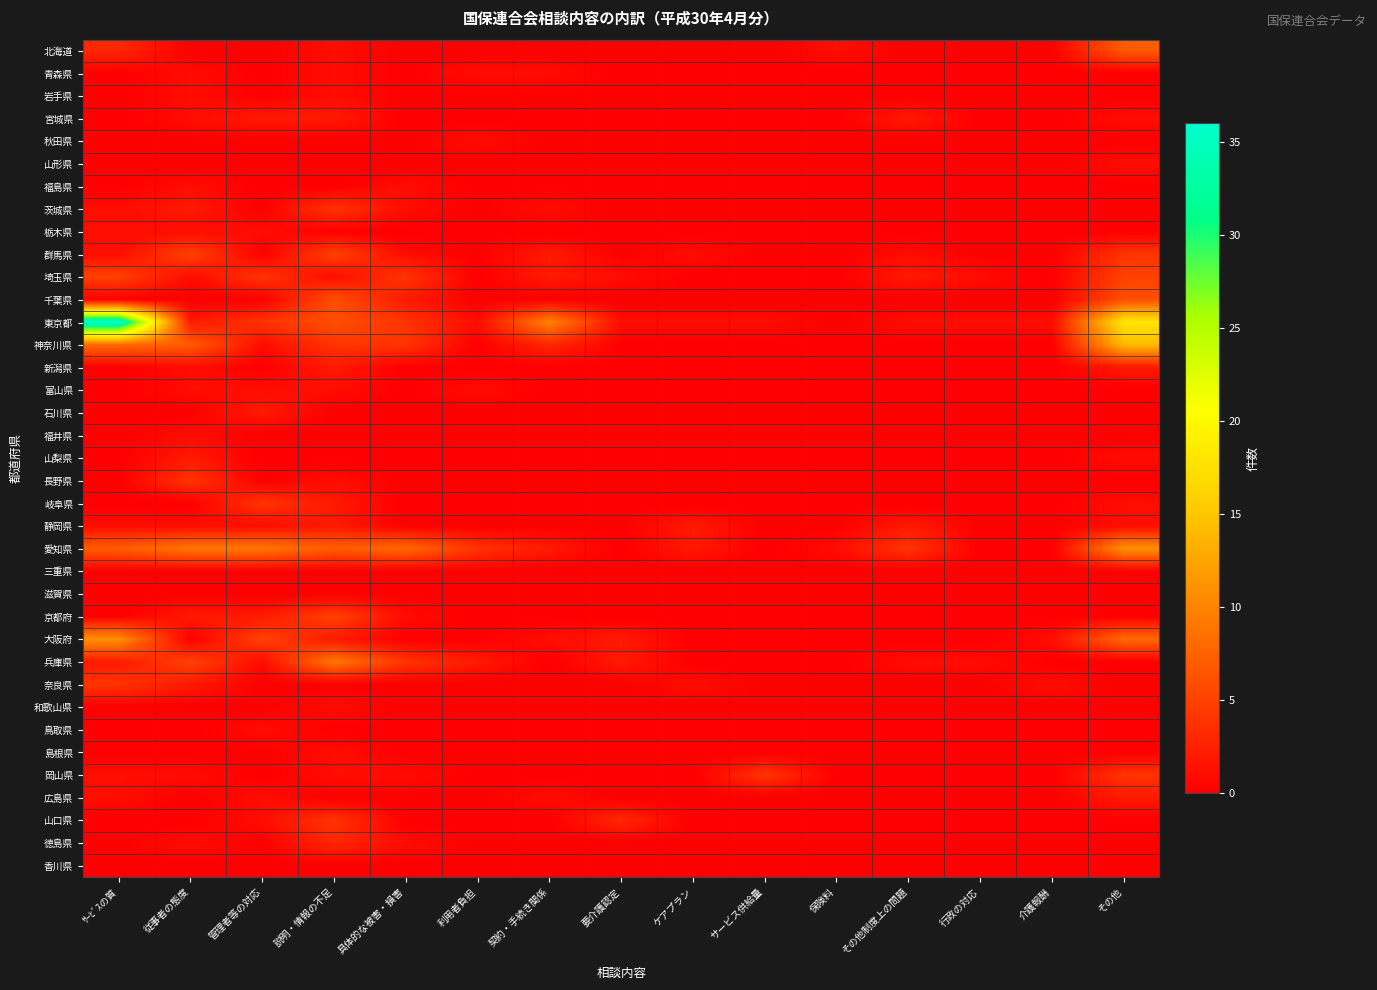

At which category is the sum across all series the highest?

その他